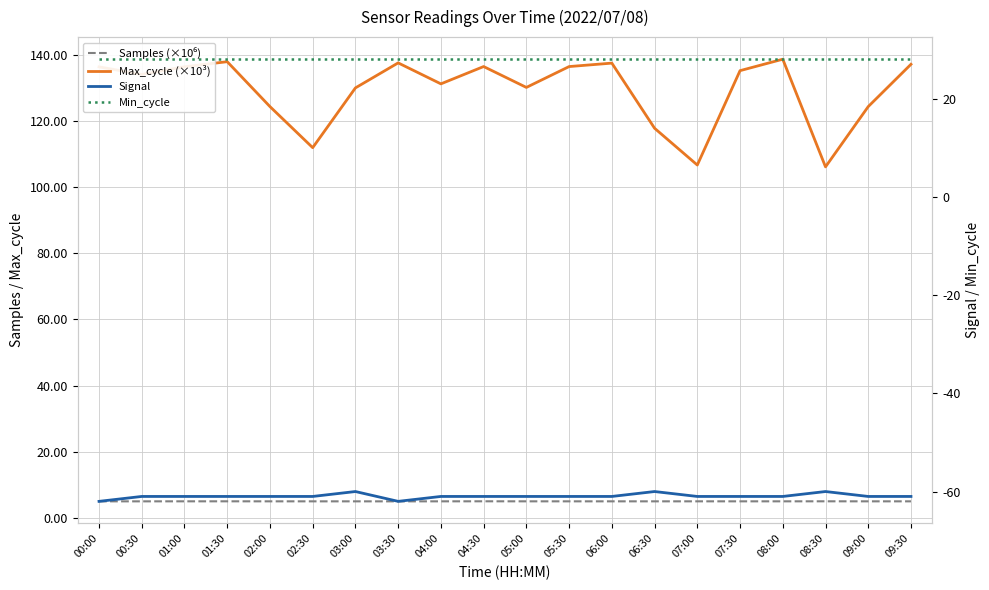

How many data points does each series have?

20